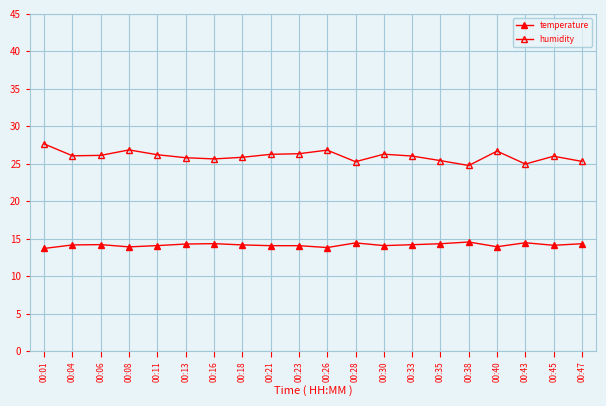

Count the number of categories in the chart.

20